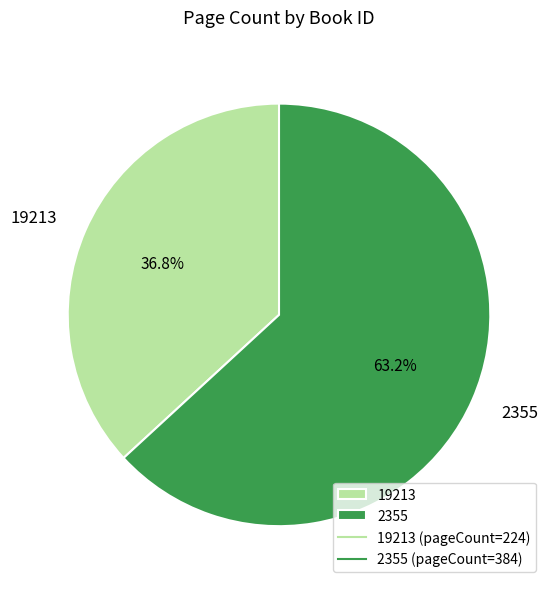

How many slices are in this pie chart?

2